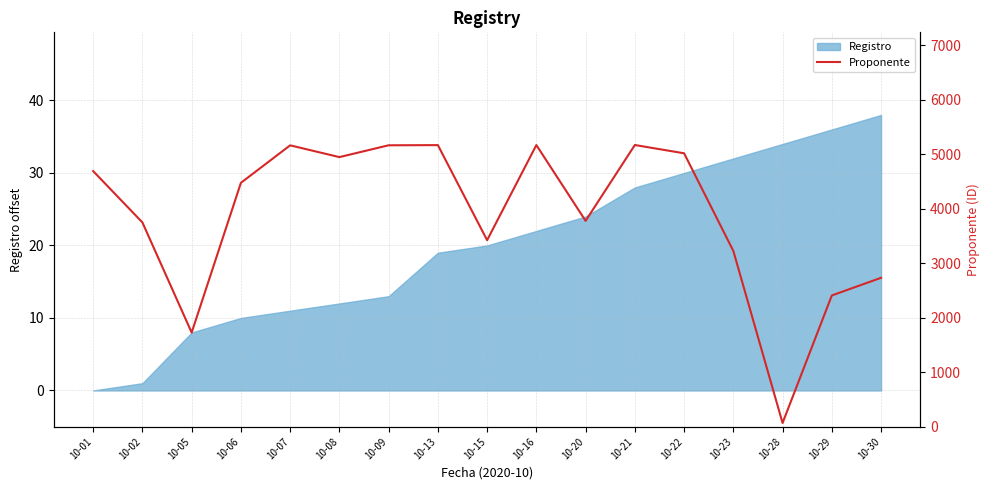

At which category does the chart reach its peak across all series?

10-21